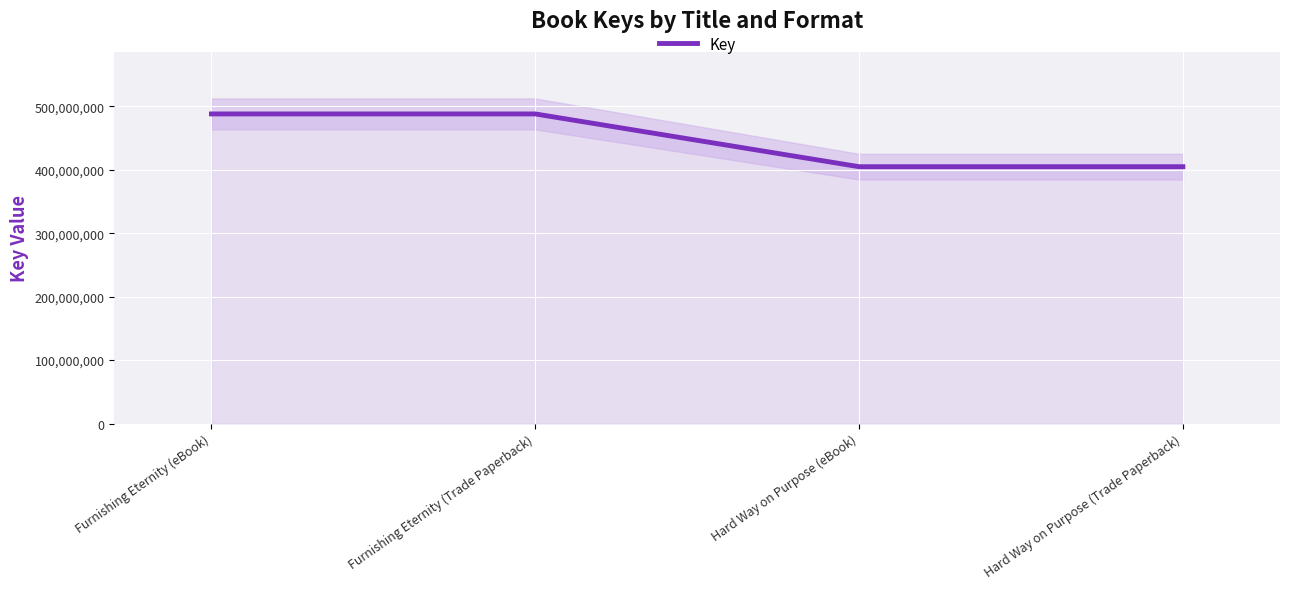

Rank the categories by value from highest to lowest.

Furnishing Eternity (eBook), Furnishing Eternity (Trade Paperback), Hard Way on Purpose (eBook), Hard Way on Purpose (Trade Paperback)